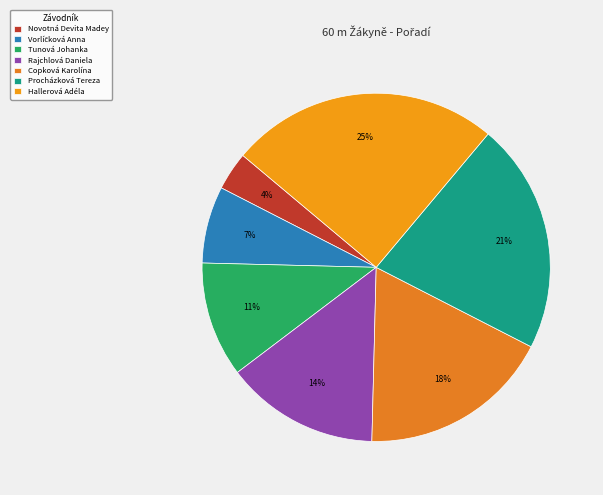

True or false: Vorlíčková Anna accounts for 7% of the total.

True